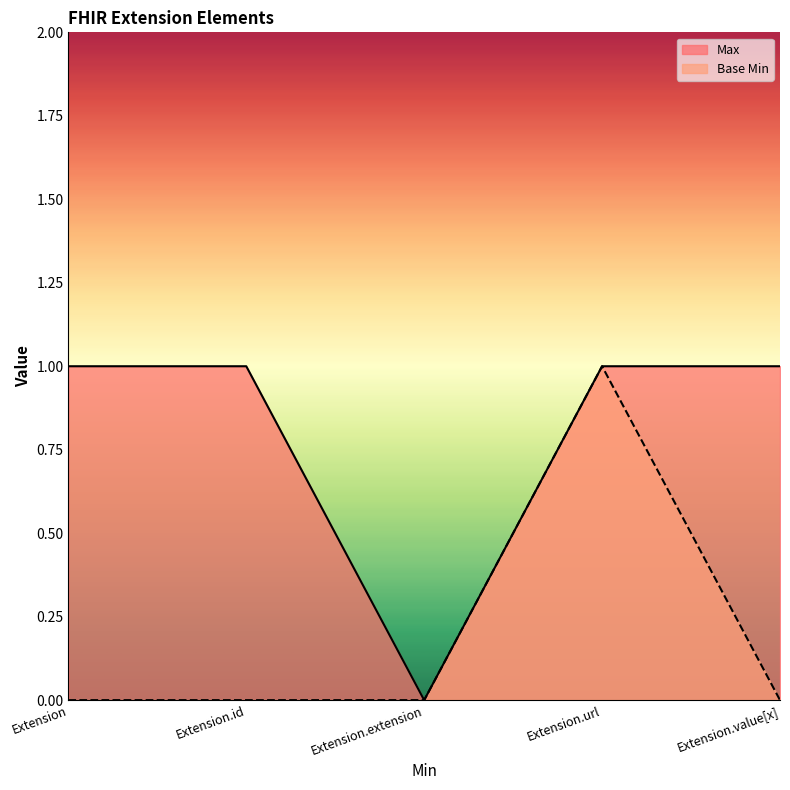

Does the chart display data point markers on the line(s)?

No